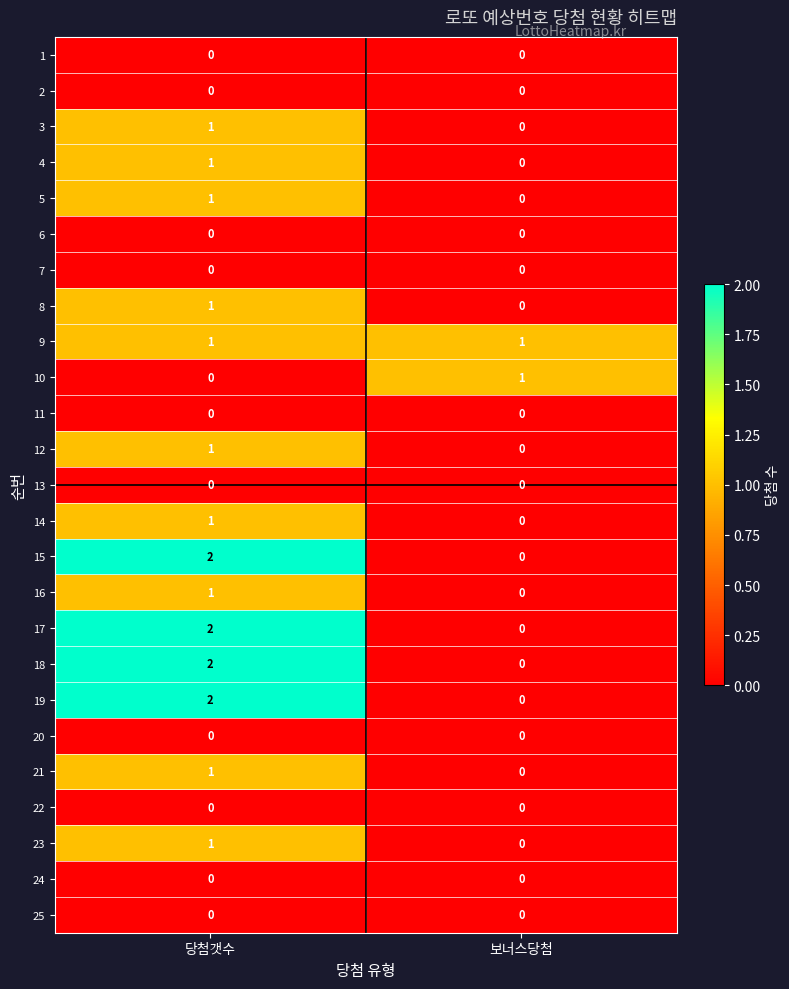

What is the difference between the highest and lowest values at 당첨갯수?

2